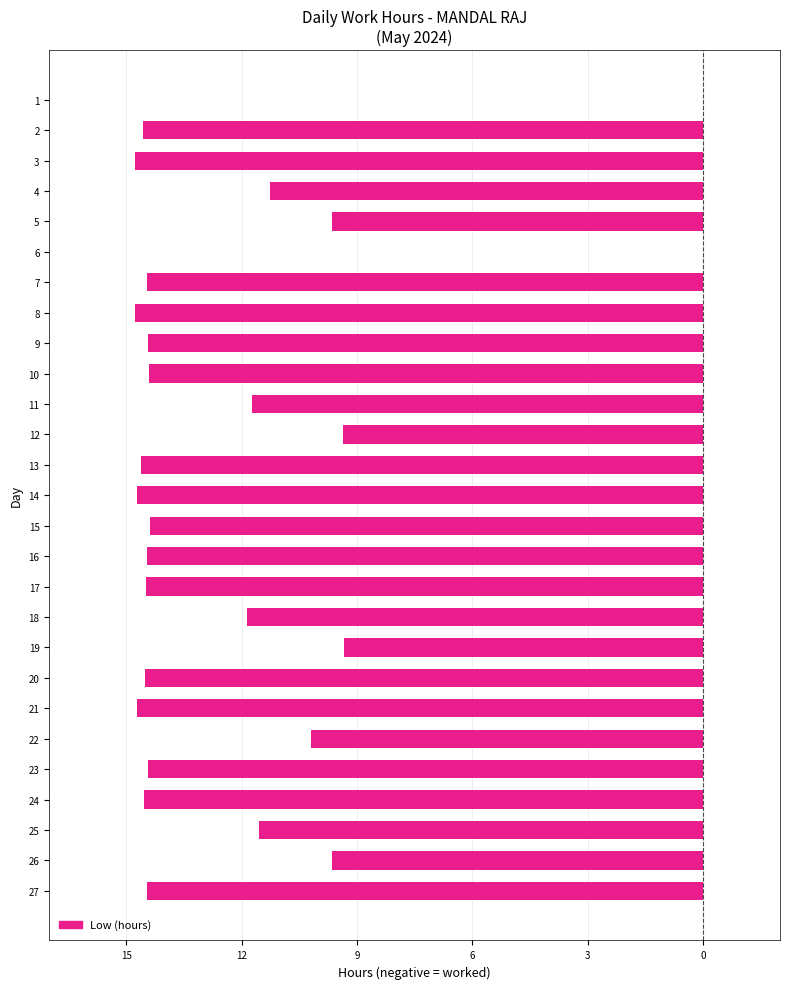

What is the minimum value shown in the chart?

-14.8